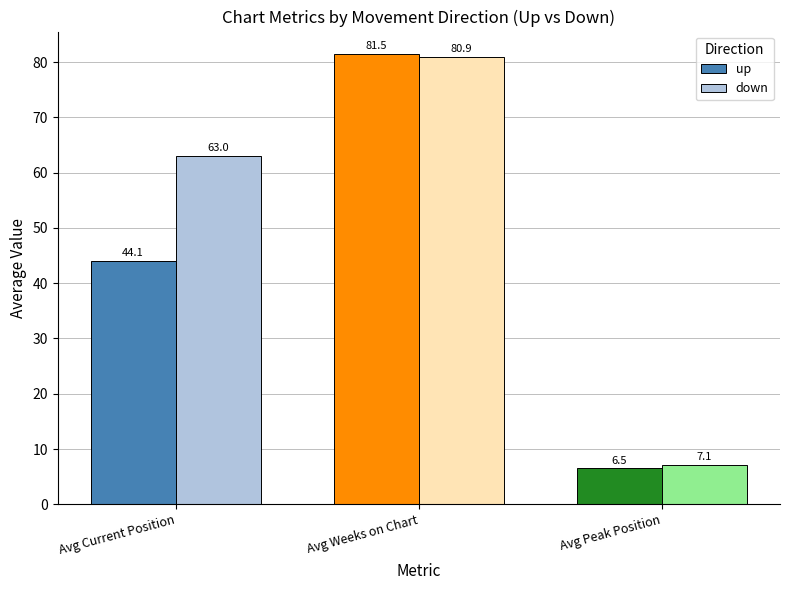

At Avg Weeks on Chart, list the series in order from smallest to largest.

down, up